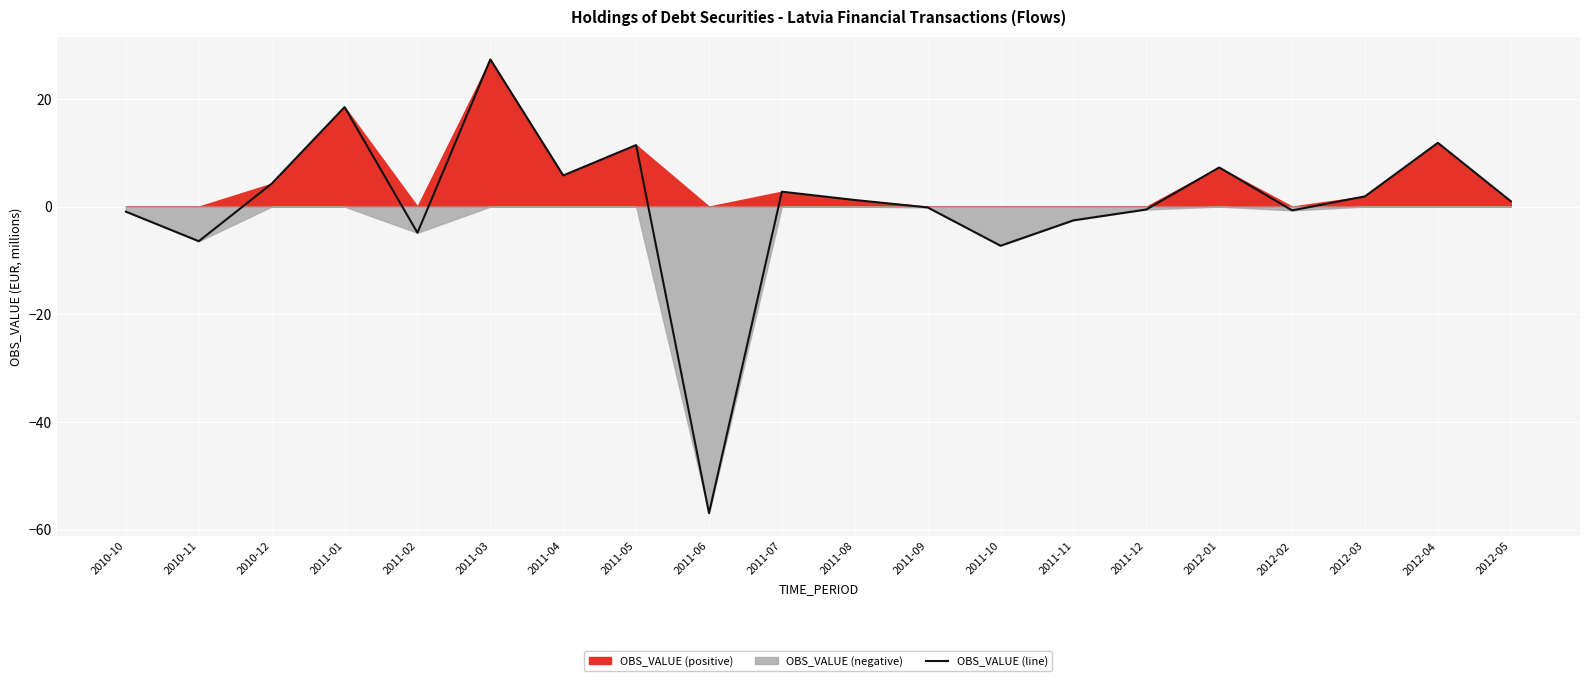

How many interior local peaks (higher than both neighbors) does the data have?

6